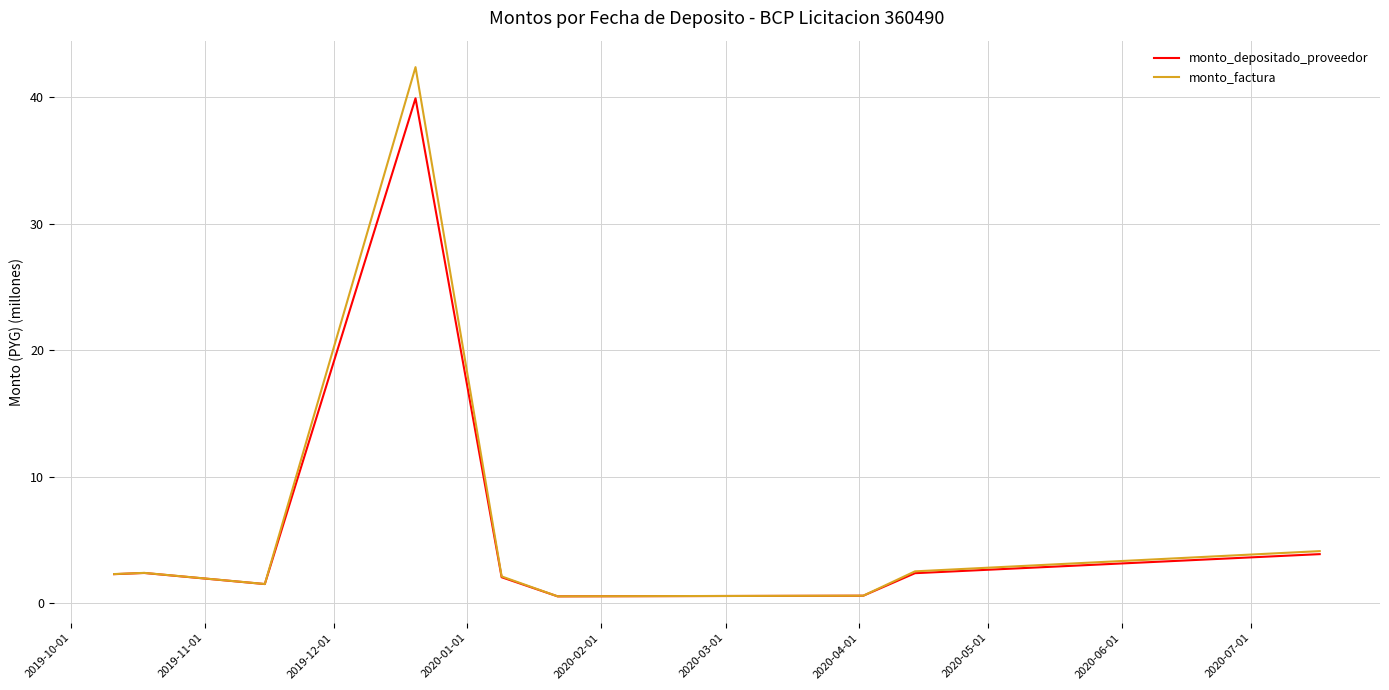

List the series in order of their peak value, lowest first.

monto_depositado_proveedor, monto_factura